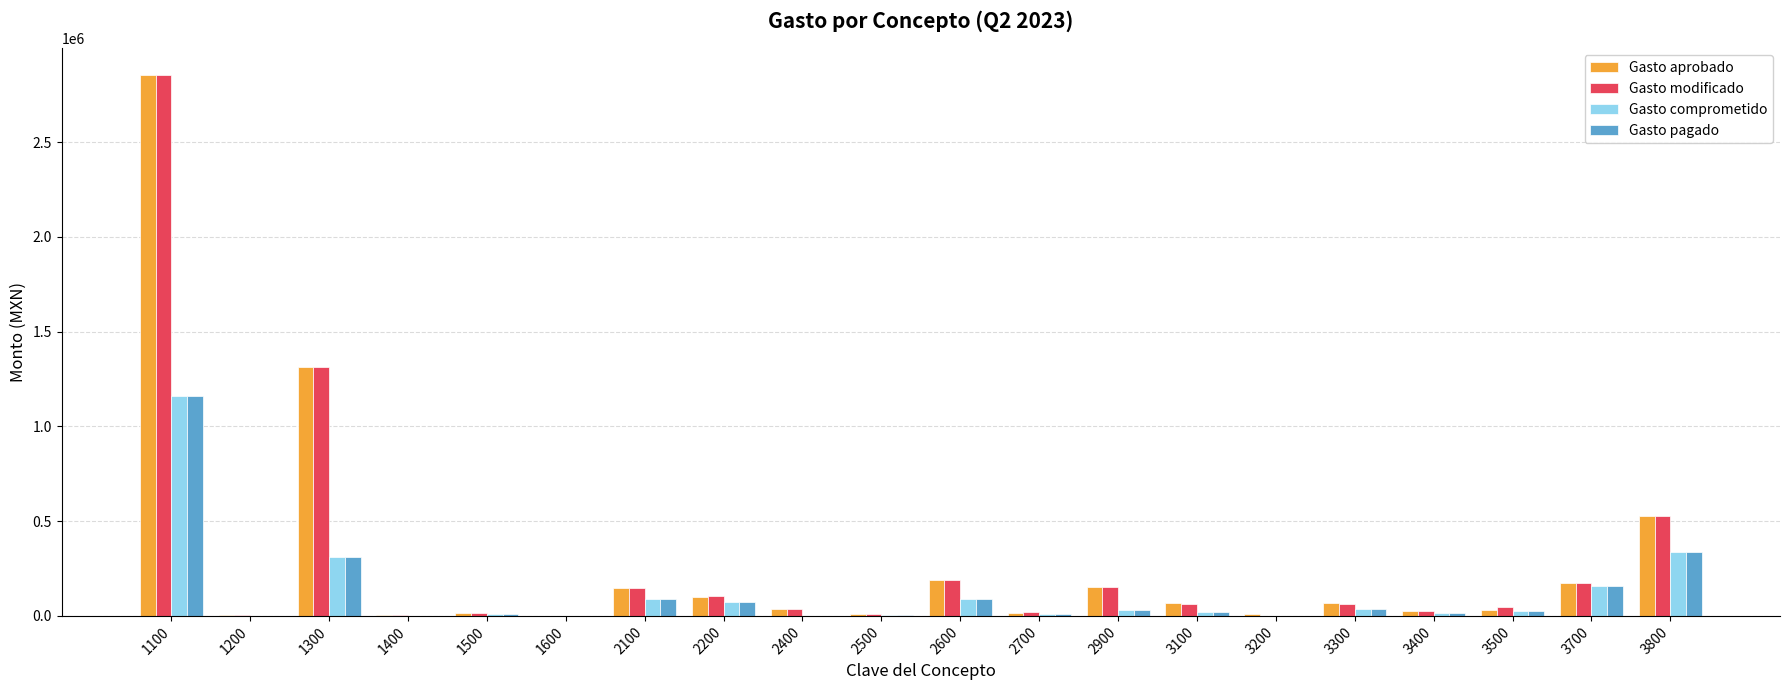

What is the highest value of the Gasto pagado series?

1161650.6